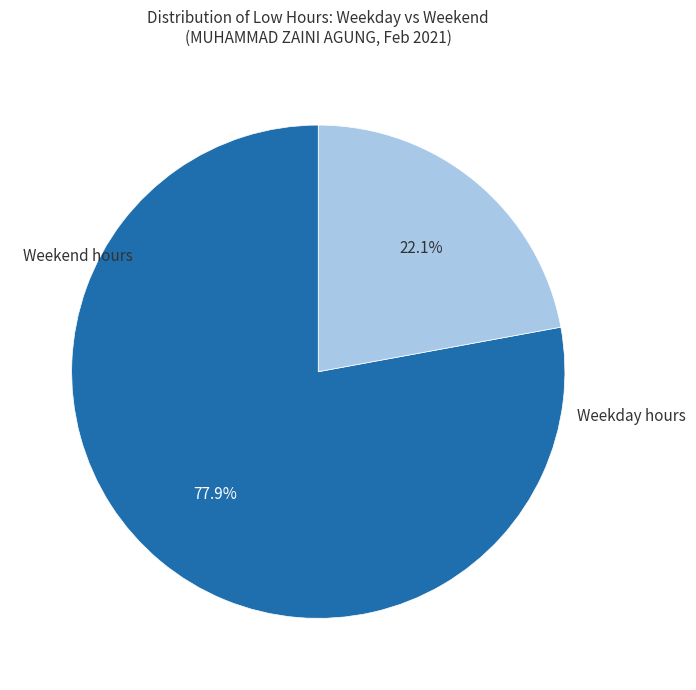

Does any single category account for the majority?

Yes